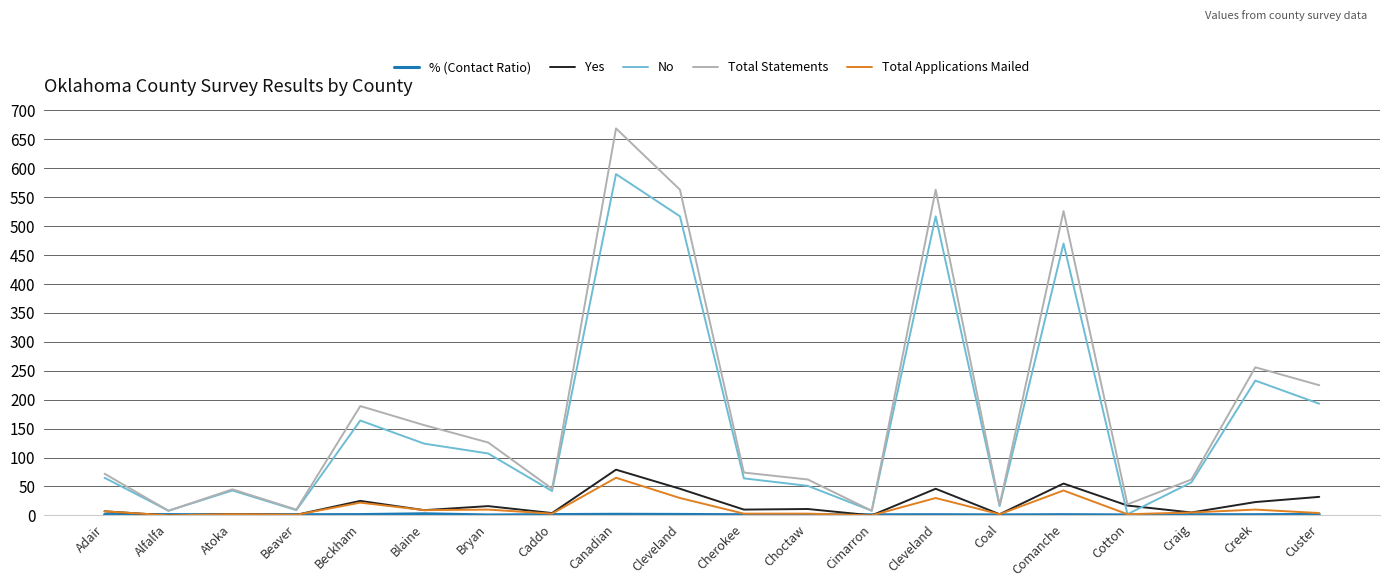

What is the value of the Yes point at the 14th from the left?

46.0